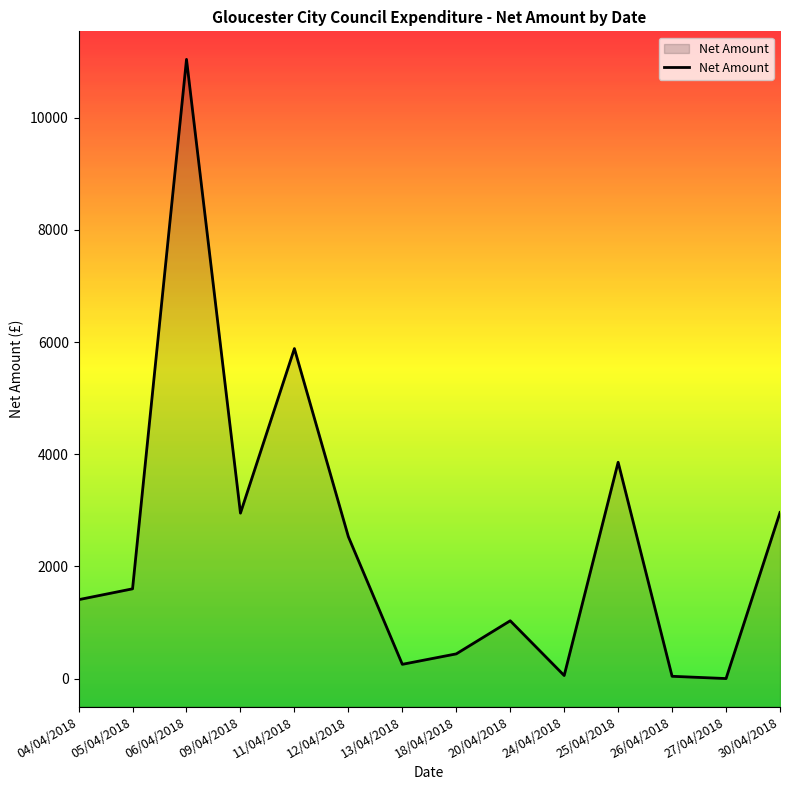

Reading left to right, transcribe all the data shown in this chart.

1406.6	1600.0	11042.0	2949.9	5884.6	2529.9	253.7	440.0	1030.3	54.0	3857.0	40.3	0.0	2961.4